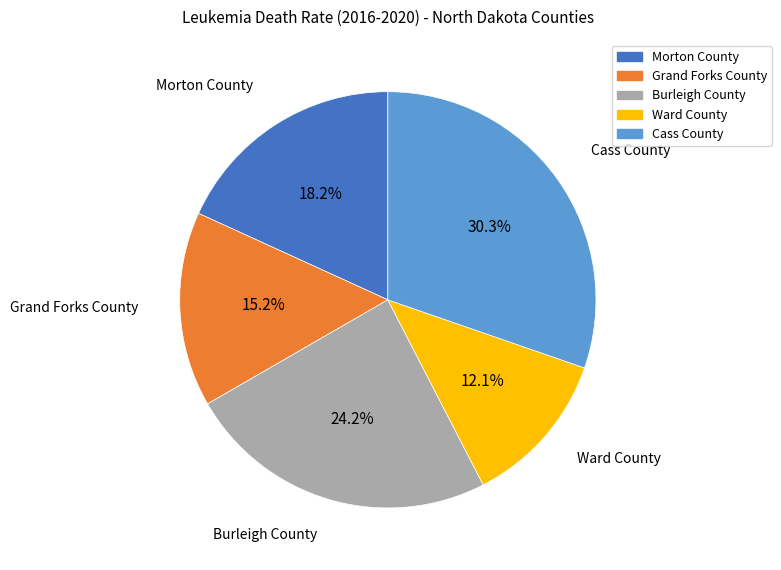

Is there a majority slice in this chart?

No